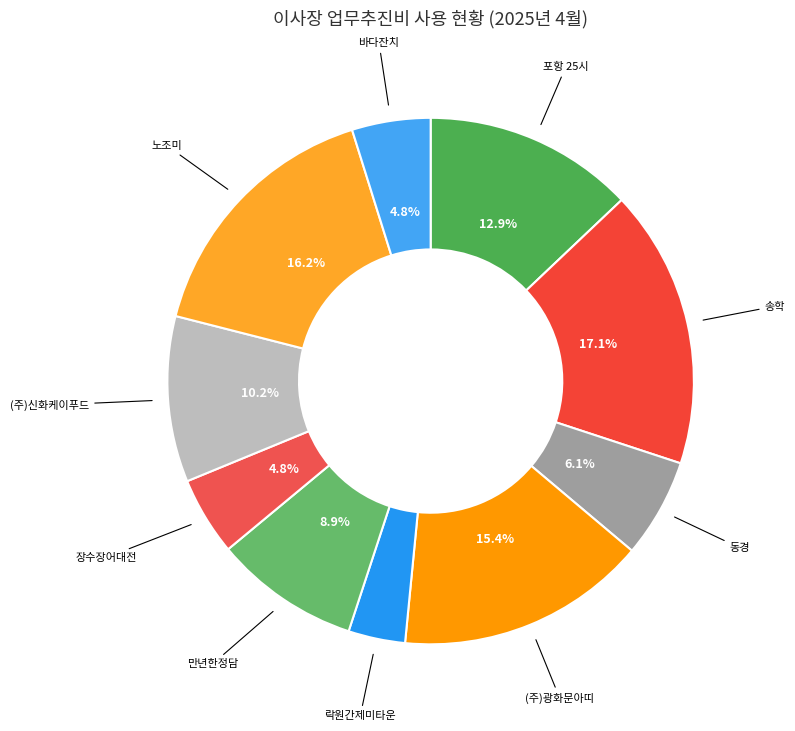

How many slices are in this pie chart?

10